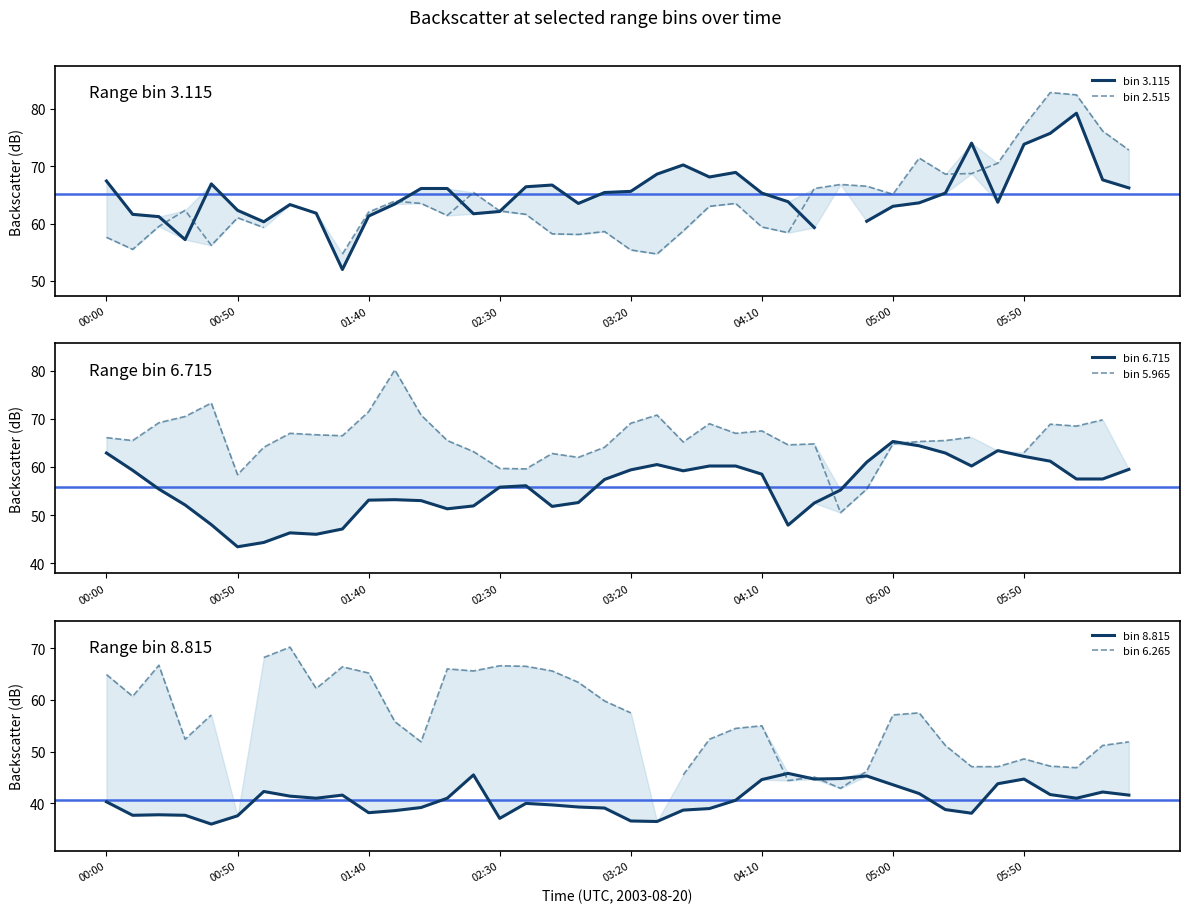

How many data points in bin 8.815 are above 40?

21